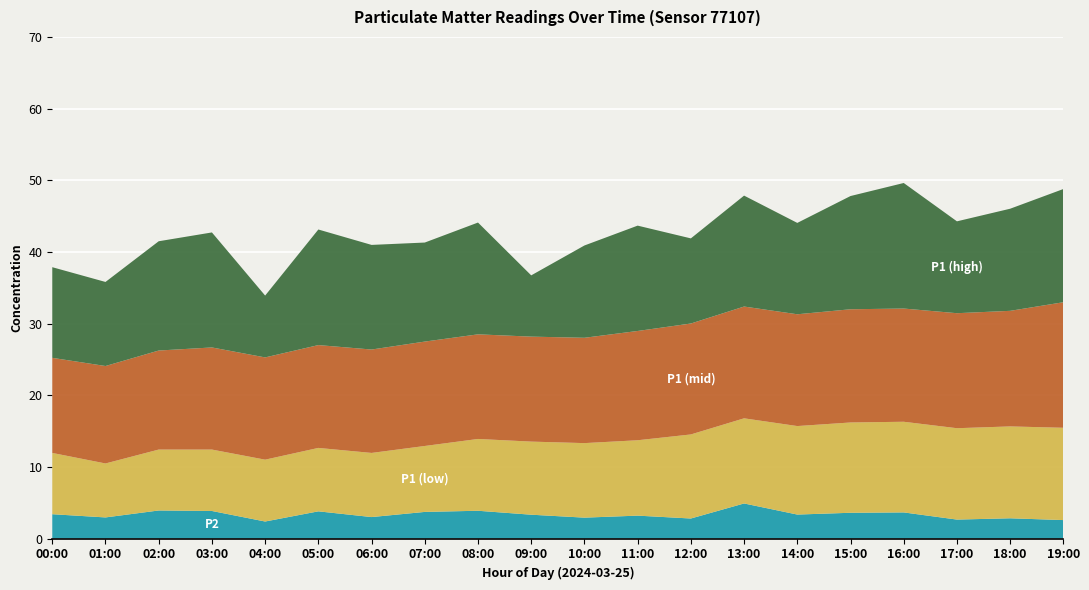

Reading left to right, transcribe all the data shown in this chart.

P2: 00:00=3.4	01:00=3.0	02:00=3.9	03:00=3.9	04:00=2.4	05:00=3.8	06:00=3.0	07:00=3.7	08:00=3.9	09:00=3.3	10:00=2.9	11:00=3.2	12:00=2.8	13:00=4.9	14:00=3.4	15:00=3.6	16:00=3.6	17:00=2.6	18:00=2.8	19:00=2.6
P1 (low): 00:00=8.6	01:00=7.5	02:00=8.5	03:00=8.6	04:00=8.6	05:00=8.8	06:00=8.9	07:00=9.2	08:00=10.0	09:00=10.2	10:00=10.4	11:00=10.5	12:00=11.7	13:00=11.9	14:00=12.3	15:00=12.6	16:00=12.7	17:00=12.8	18:00=12.8	19:00=12.9
P1 (mid): 00:00=13.3	01:00=13.6	02:00=13.8	03:00=14.2	04:00=14.3	05:00=14.3	06:00=14.4	07:00=14.6	08:00=14.6	09:00=14.7	10:00=14.7	11:00=15.2	12:00=15.5	13:00=15.6	14:00=15.6	15:00=15.8	16:00=15.8	17:00=16.1	18:00=16.1	19:00=17.5
P1 (high): 00:00=12.7	01:00=11.7	02:00=15.2	03:00=16.1	04:00=8.6	05:00=16.1	06:00=14.6	07:00=13.8	08:00=15.6	09:00=8.6	10:00=12.9	11:00=14.7	12:00=11.9	13:00=15.5	14:00=12.8	15:00=15.8	16:00=17.5	17:00=12.8	18:00=14.2	19:00=15.8